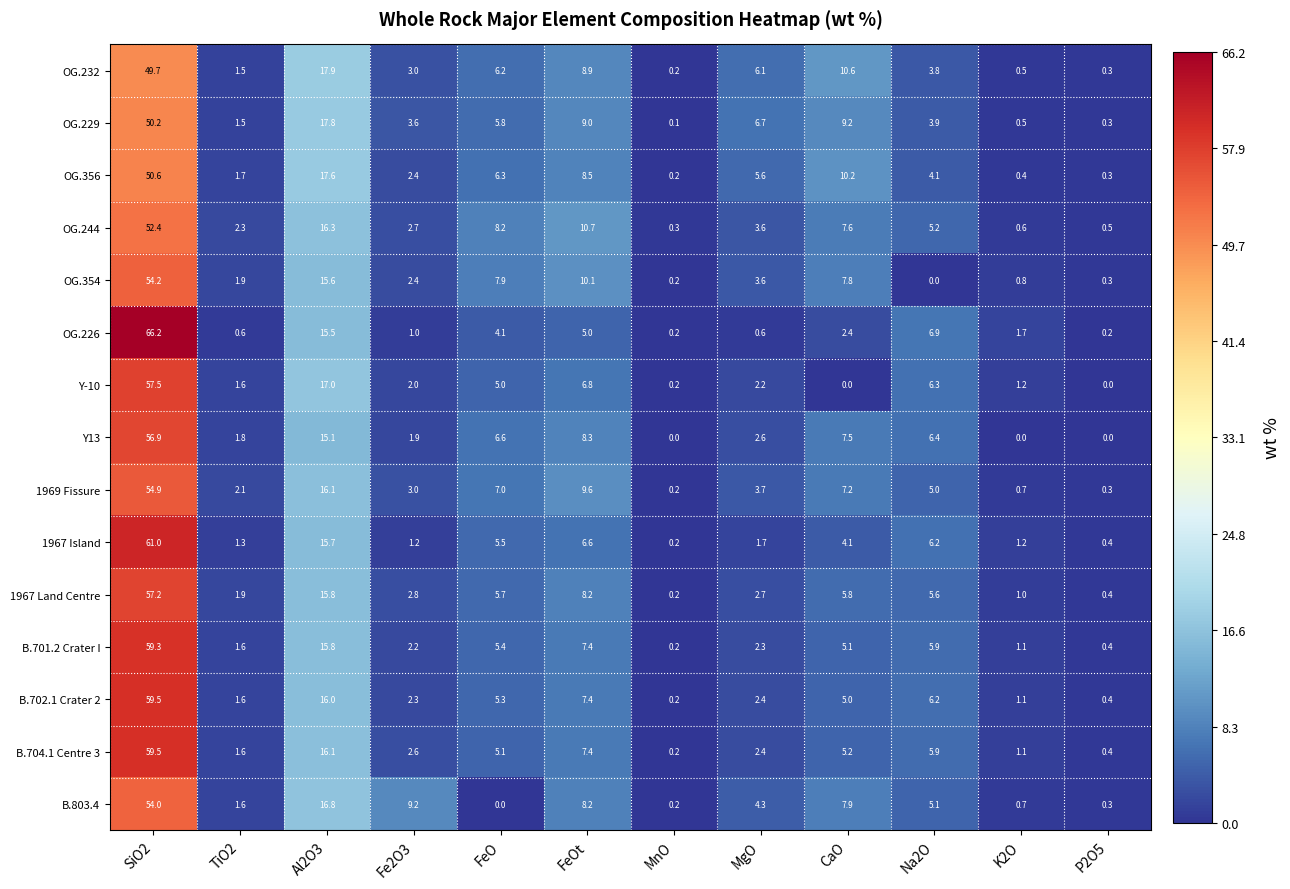

Which series has the largest range (max minus min)?

OG.226